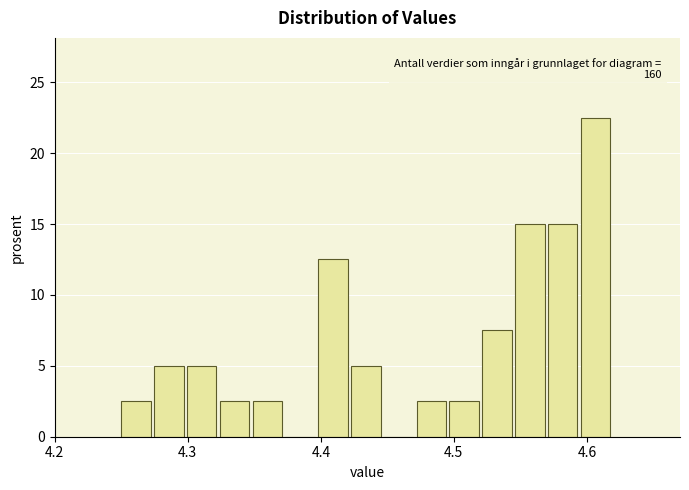

Around what value on the x-axis is the tallest bar? Give the approximate position of its centre, as read against the axis.

4.61